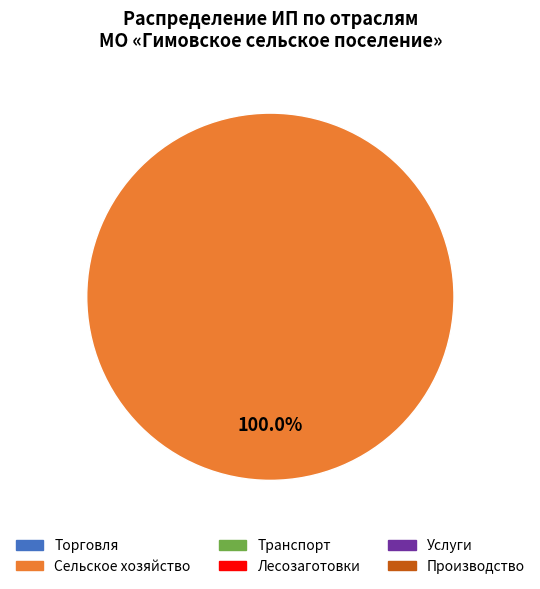

Does any single category account for the majority?

Yes